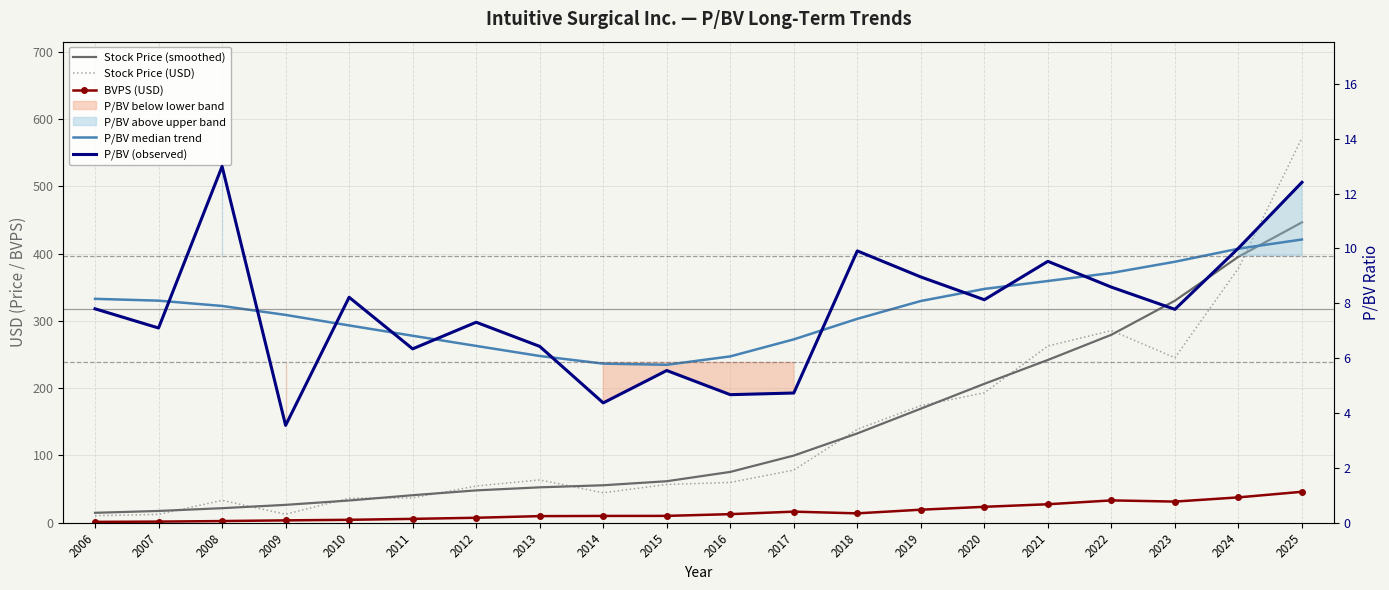

Rank the categories by Stock Price (USD) value from lowest to highest.

2006, 2007, 2009, 2008, 2010, 2011, 2014, 2012, 2015, 2016, 2013, 2017, 2018, 2019, 2020, 2023, 2021, 2022, 2024, 2025